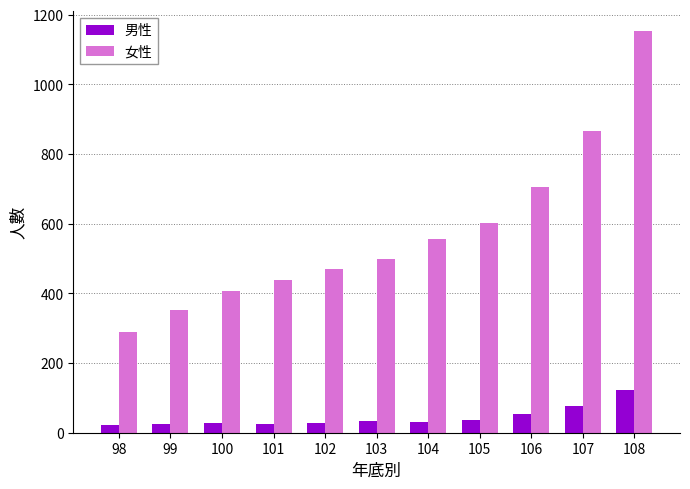

What is the average value of the 男性 series?

44